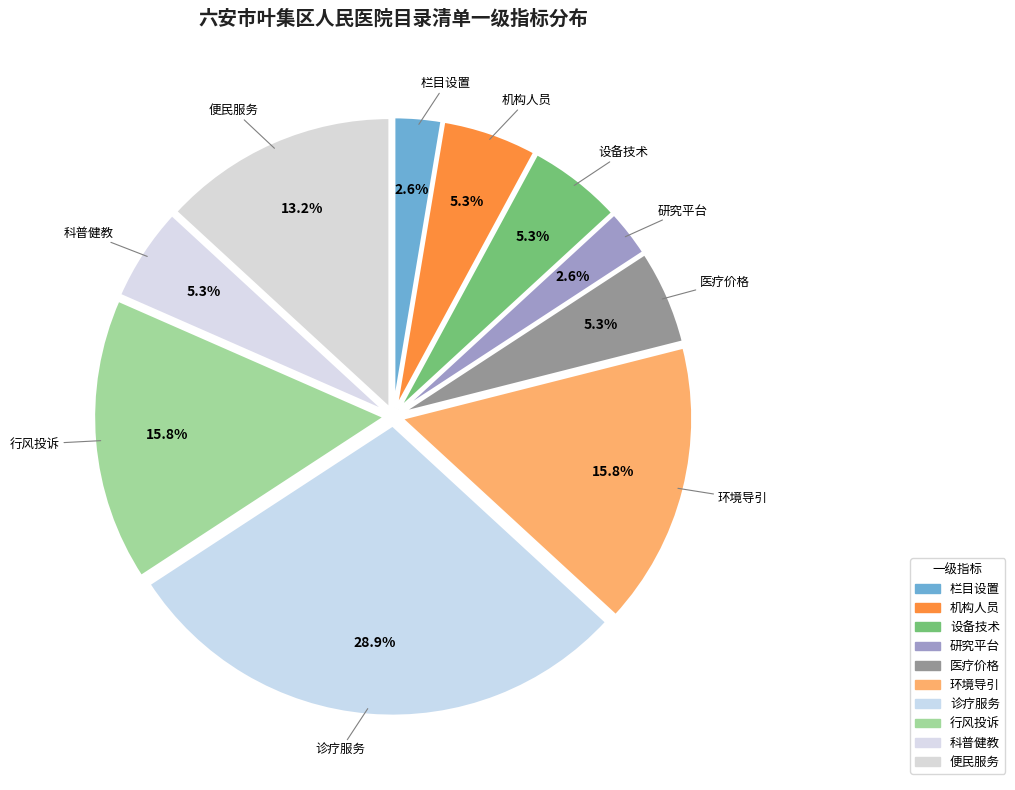

To the nearest percent, what percentage of the pie is 医疗价格?

5%